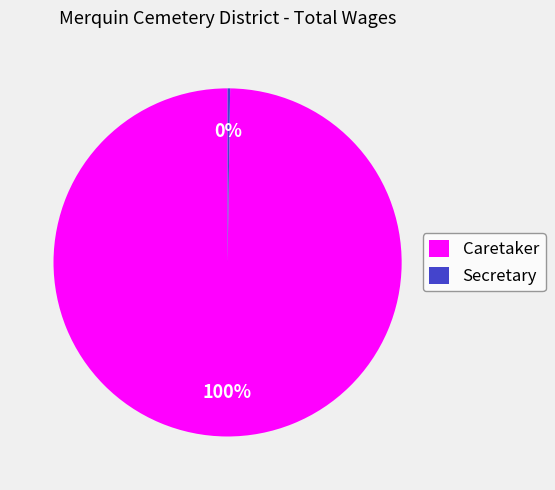

Which slice is the largest?

Caretaker